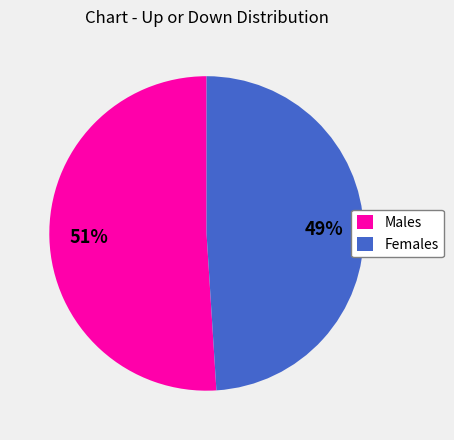

Is there any slice that represents more than half of the pie?

Yes